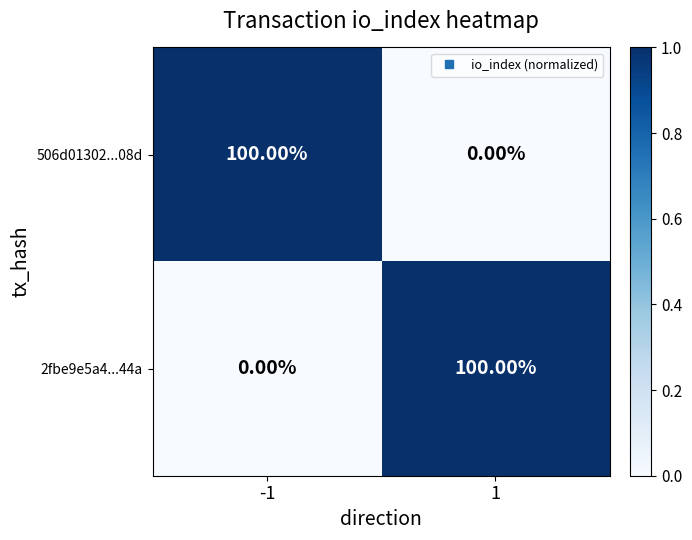

What is the difference between the maximum and minimum values in the 506d01302...08d series?

100